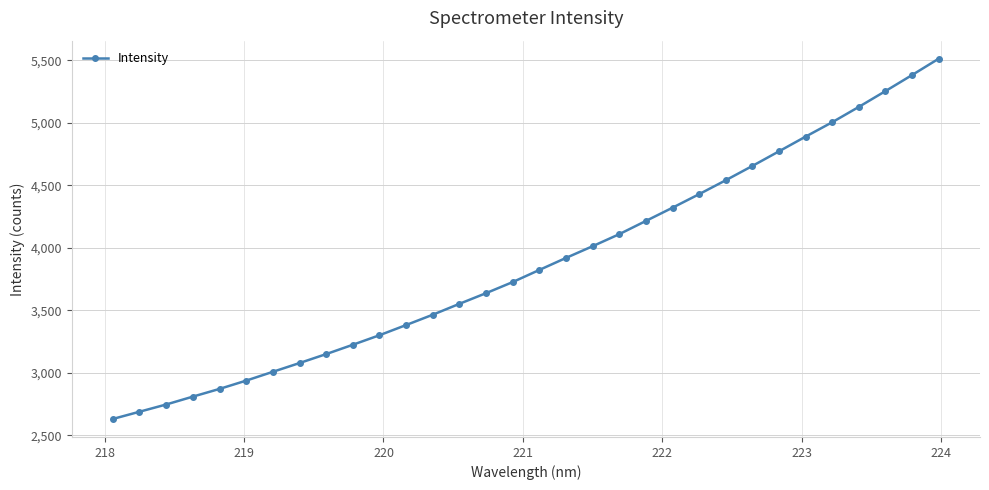

Reading left to right, what are all the values shown in this chart?

2629.9	2687.7	2745.6	2808.6	2870.3	2936.7	3007.1	3077.2	3148.9	3223.6	3299.9	3381.4	3464.0	3551.3	3636.6	3725.3	3822.3	3918.5	4012.2	4108.5	4214.4	4320.3	4428.8	4540.1	4654.6	4771.6	4889.2	5004.5	5127.2	5253.6	5382.0	5512.8